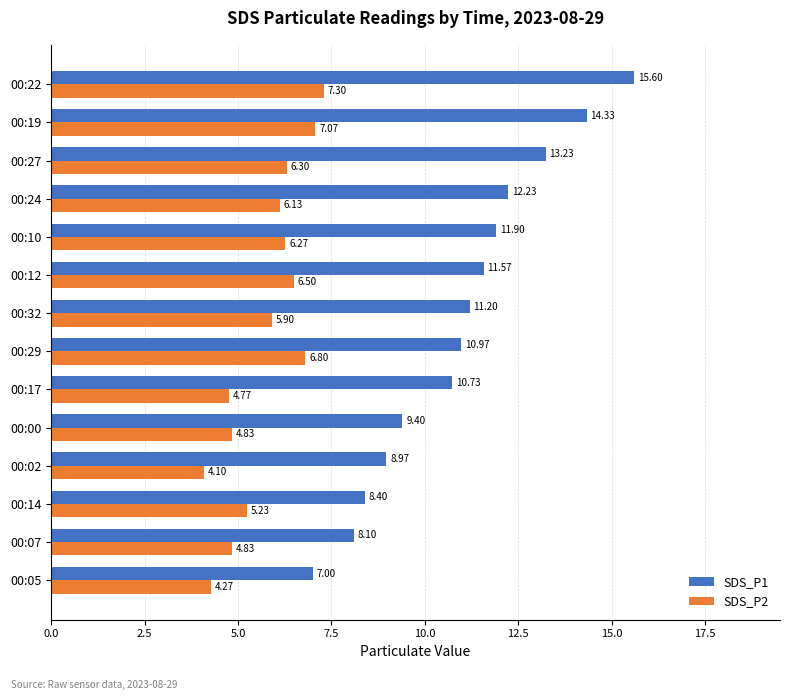

Which series has the widest spread of values?

SDS_P1